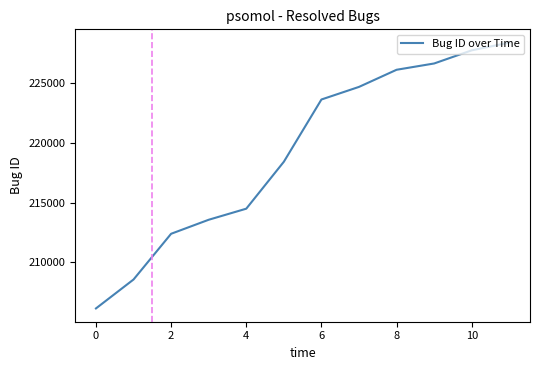

What is the difference between the maximum and minimum values?

22222